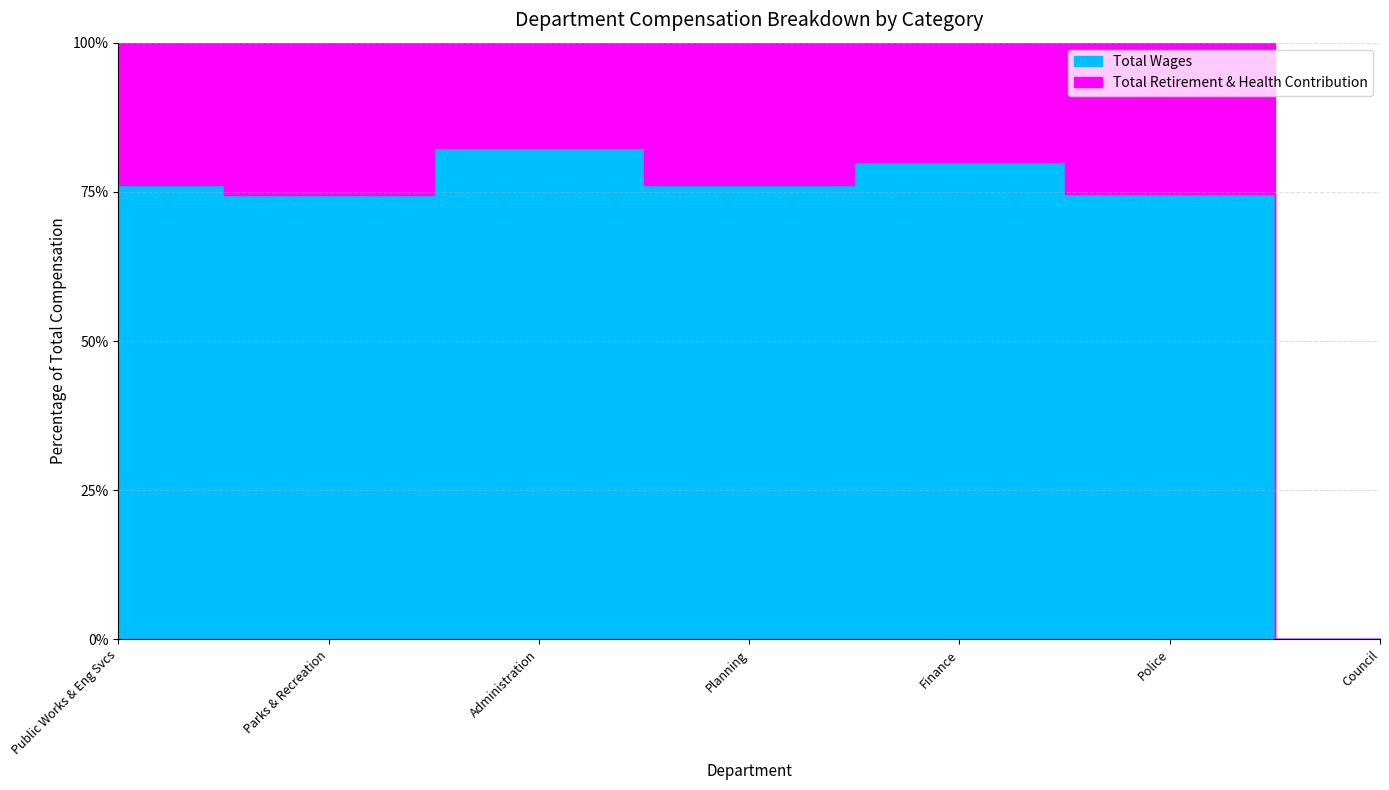

At which category does the chart reach its minimum across all series?

Council